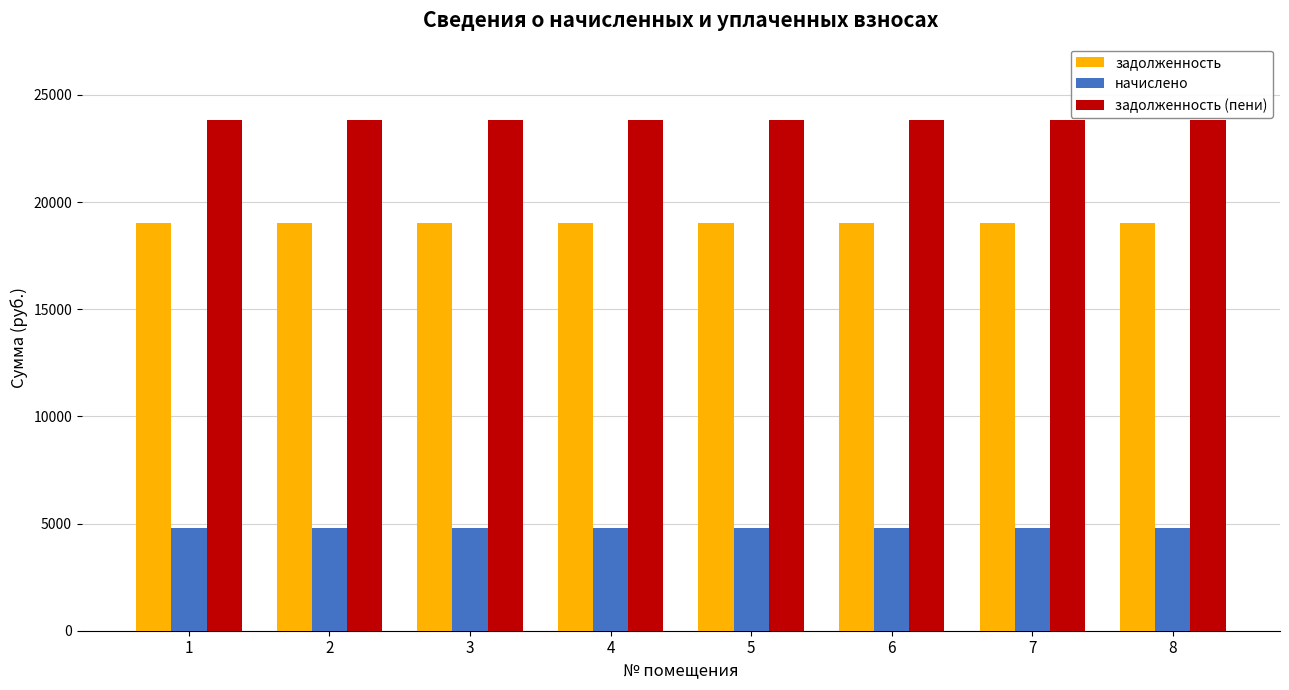

What is the approximate value of задолженность at 2?

19008.0